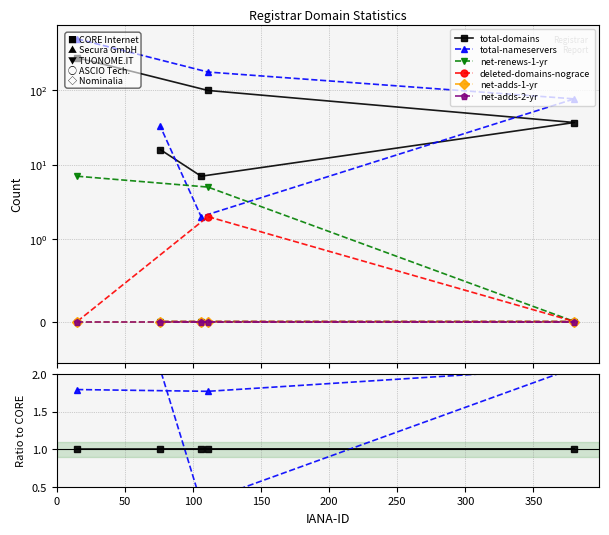

Which series has the largest range (max minus min)?

total-nameservers